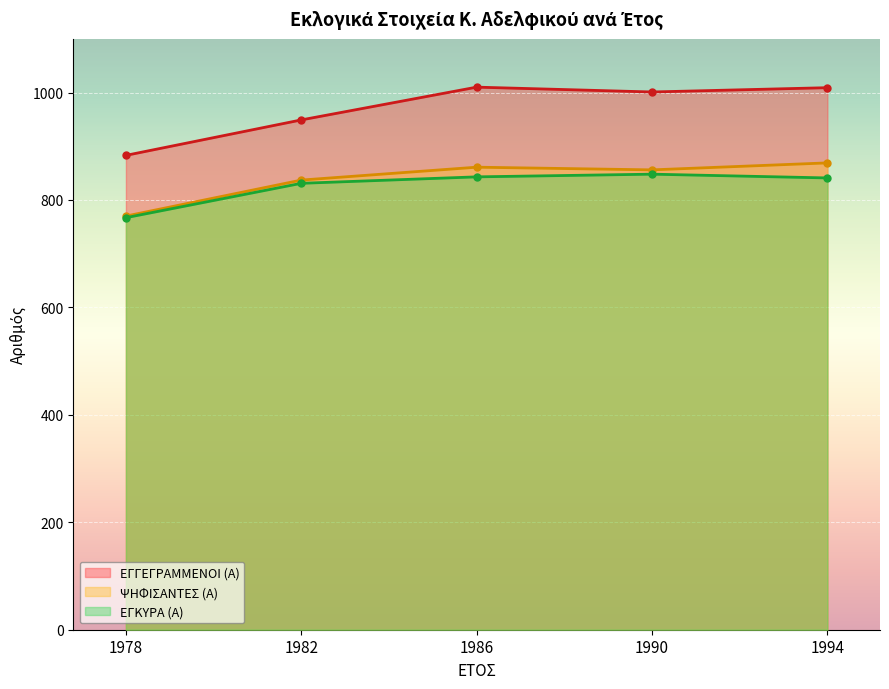

At which category is the sum across all series the highest?

1994